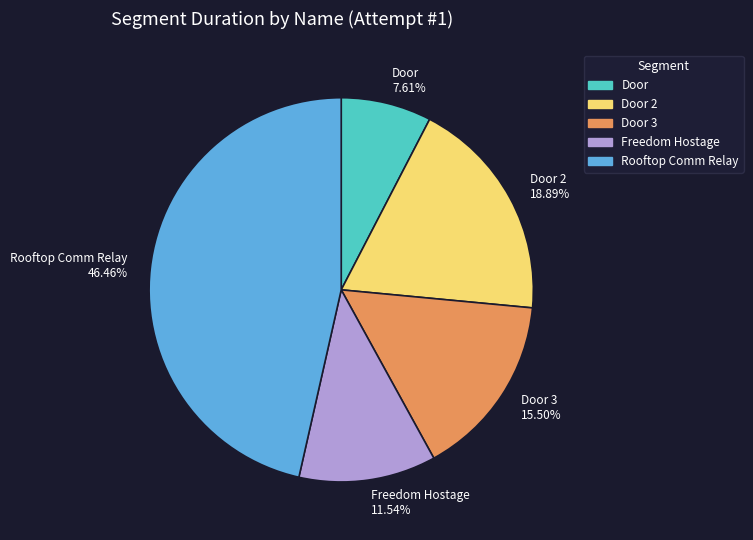

Combined, do Door 2 18.89% and Freedom Hostage 11.54% account for over 50%?

No